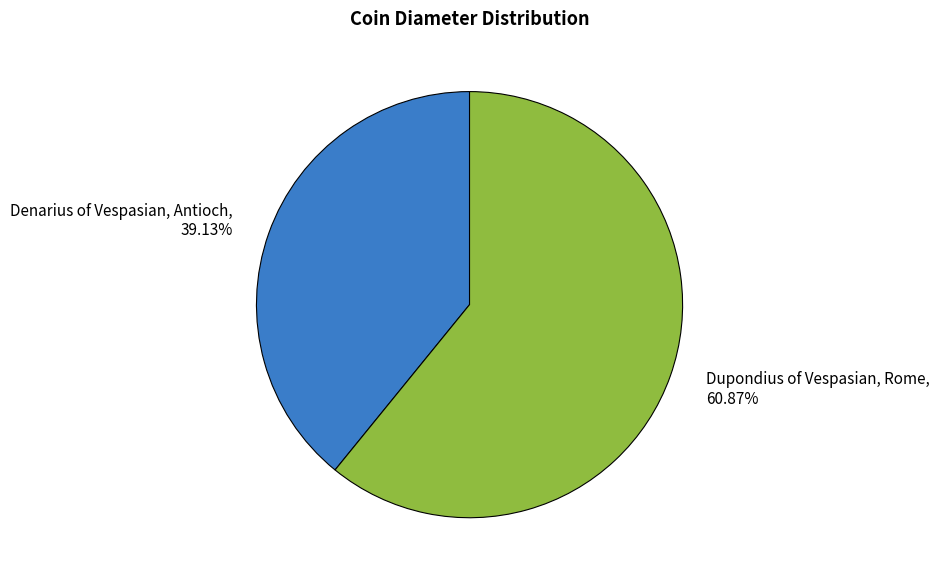

What is the majority slice?

Dupondius of Vespasian, Rome